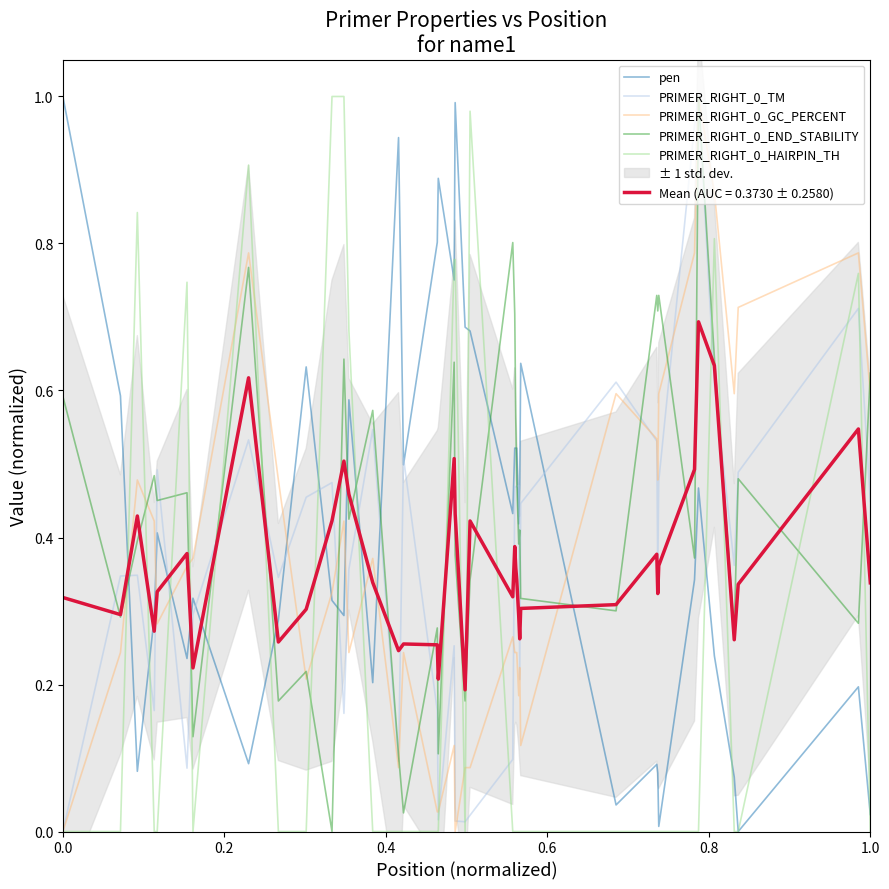

True or false: PRIMER_RIGHT_0_HAIRPIN_TH and PRIMER_RIGHT_0_END_STABILITY cross at least once.

True